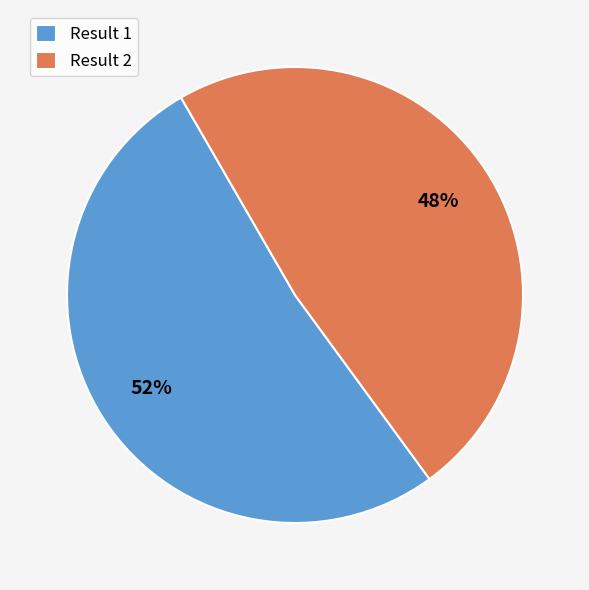

Is there a majority slice in this chart?

Yes